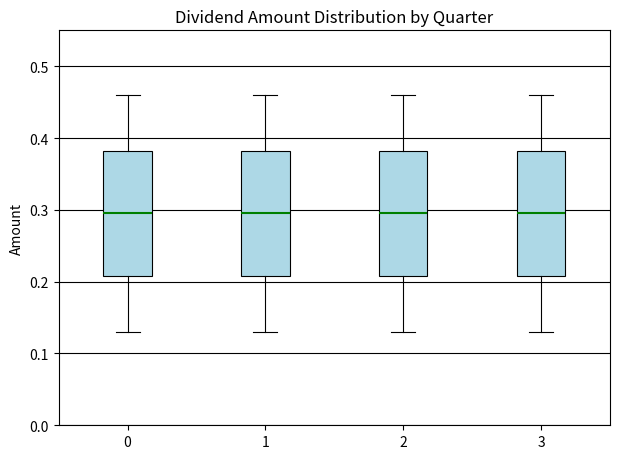

Where is the upper edge of the box at x = 2 on the y-axis? The values are not printed on the chart, so give them approximately, as read against the axis.

0.38